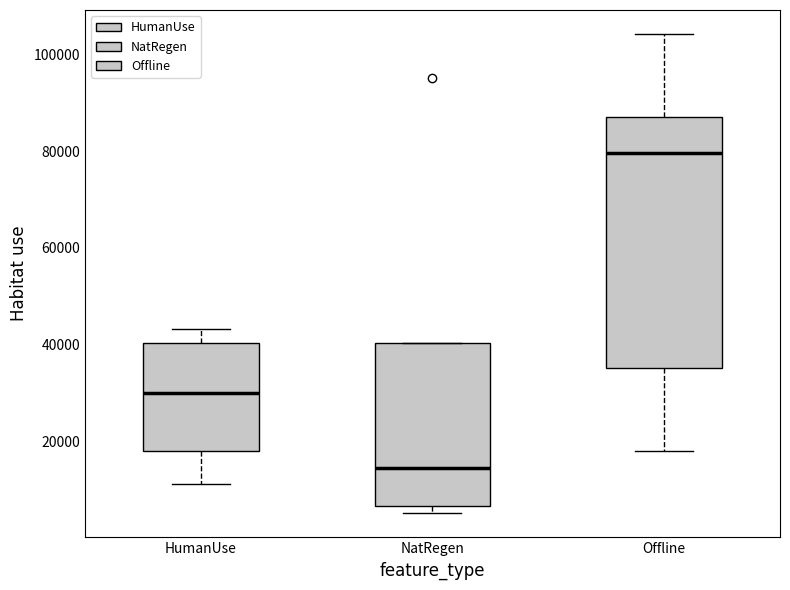

Which box's median line is the highest?

Offline